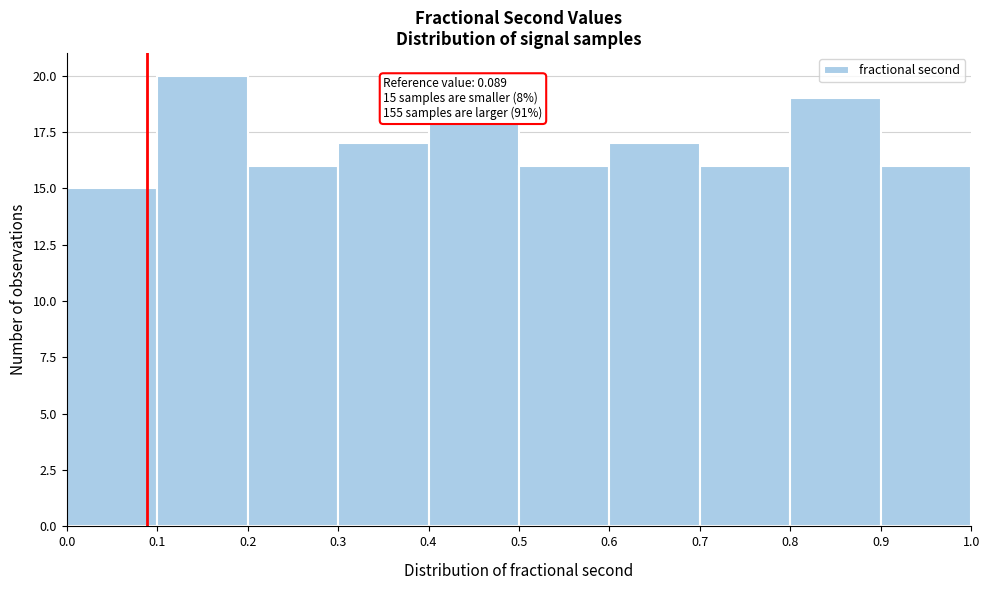

Which range on the x-axis has the tallest bar?

0.1 to 0.2